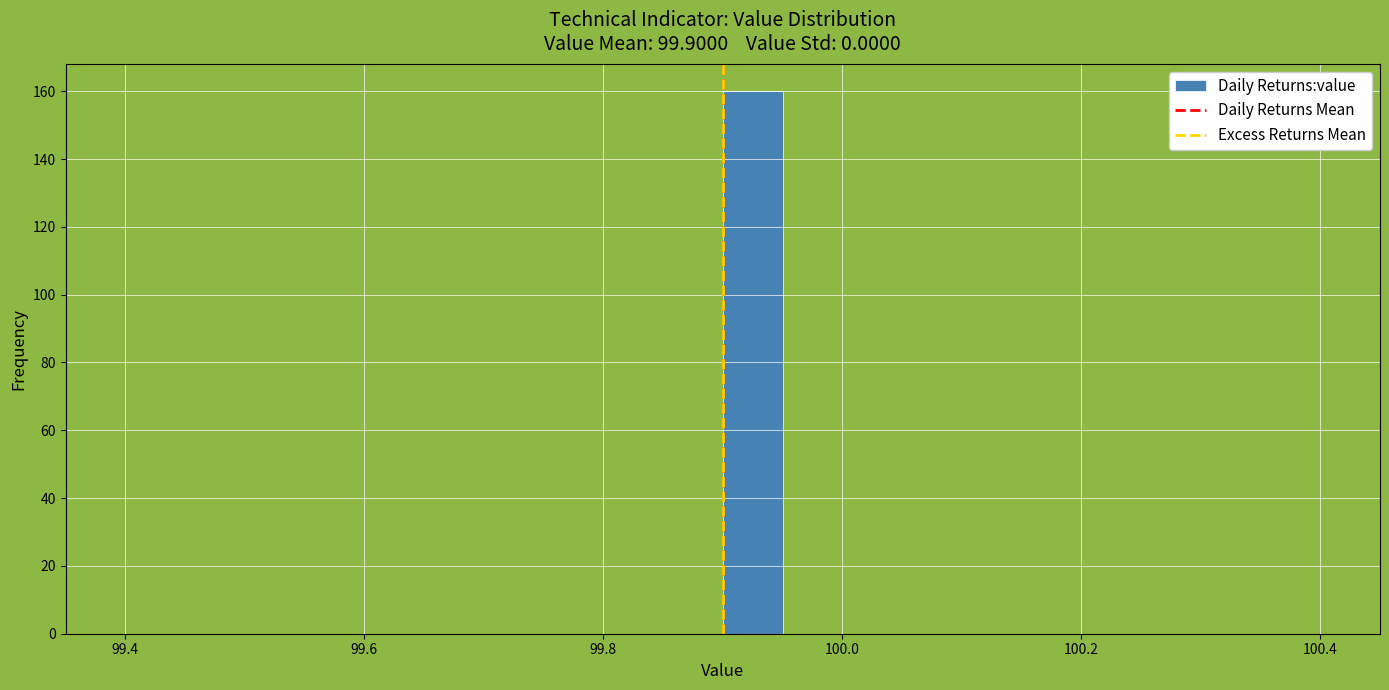

Around what value on the x-axis is the tallest bar? Give the approximate position of its centre, as read against the axis.

99.92